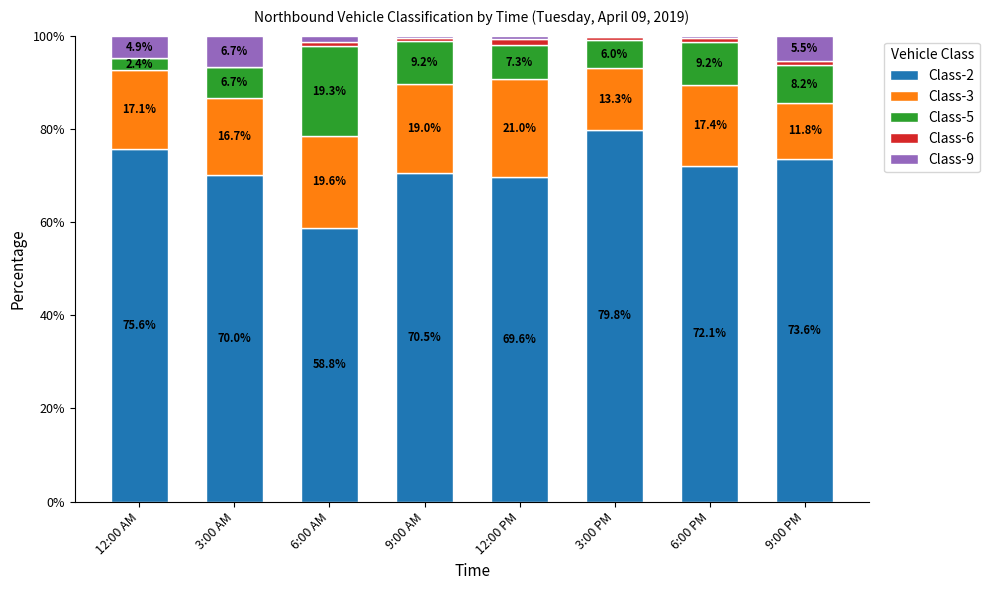

What is the highest value of the Class-2 series?

79.8